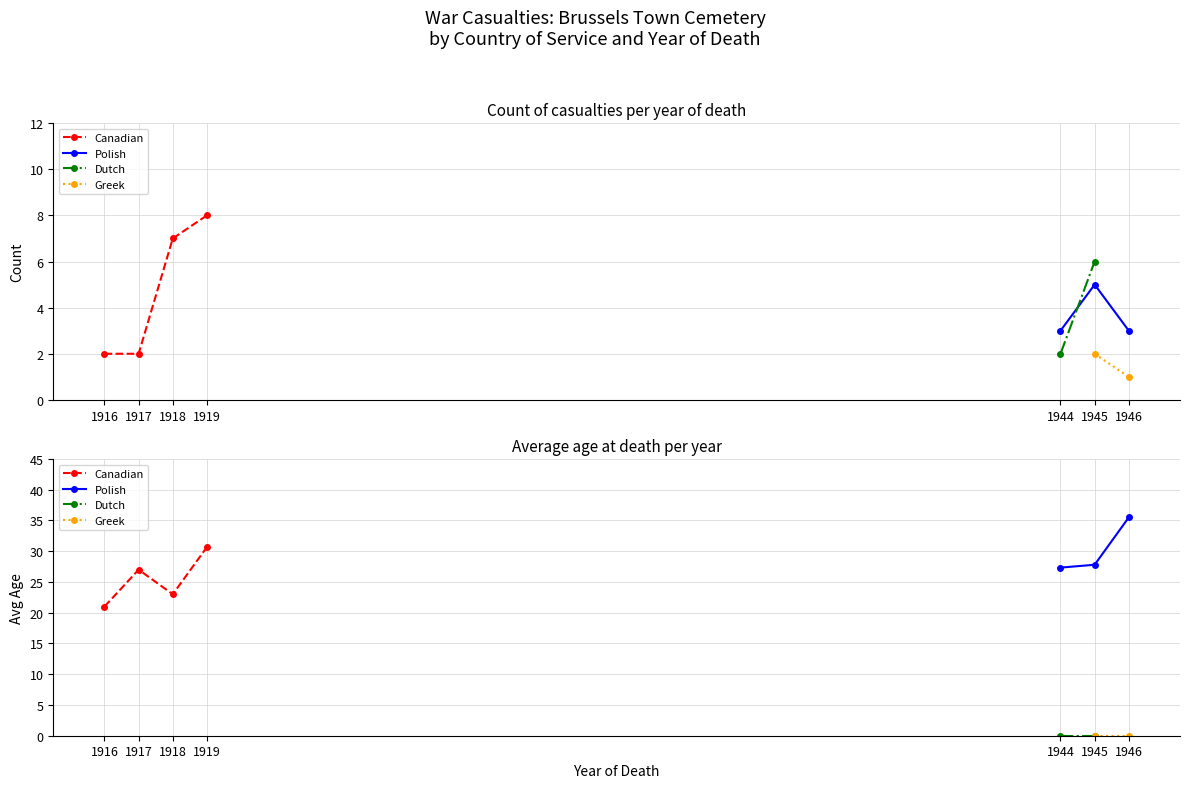

Does the chart have visible grid lines?

Yes